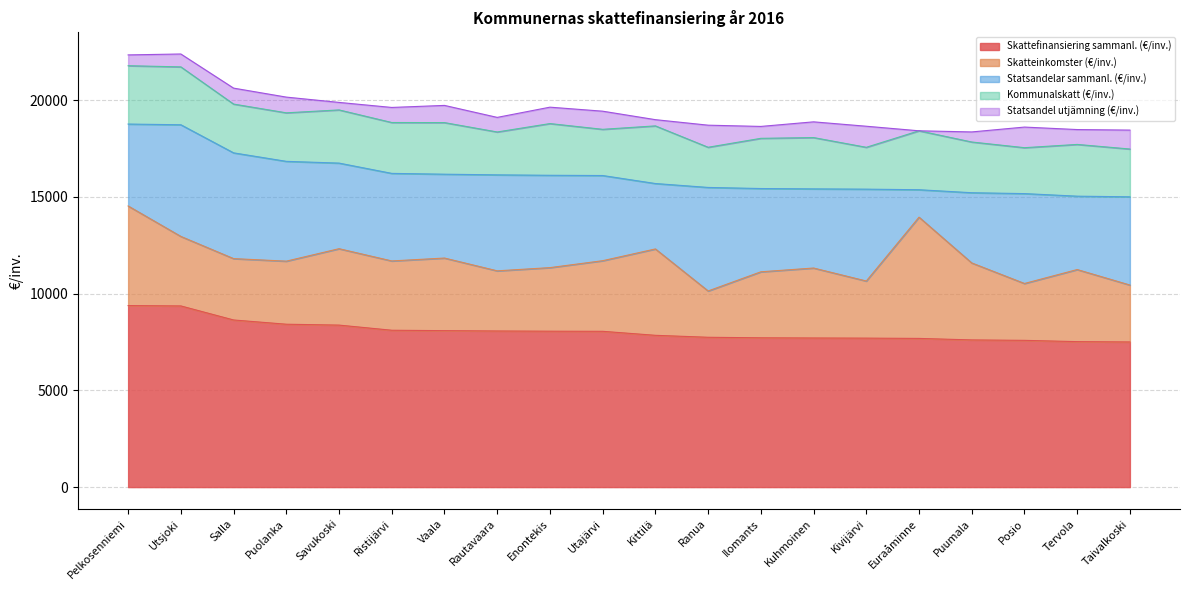

True or false: Skatteinkomster (€/inv.) and Kommunalskatt (€/inv.) intersect in this chart.

False